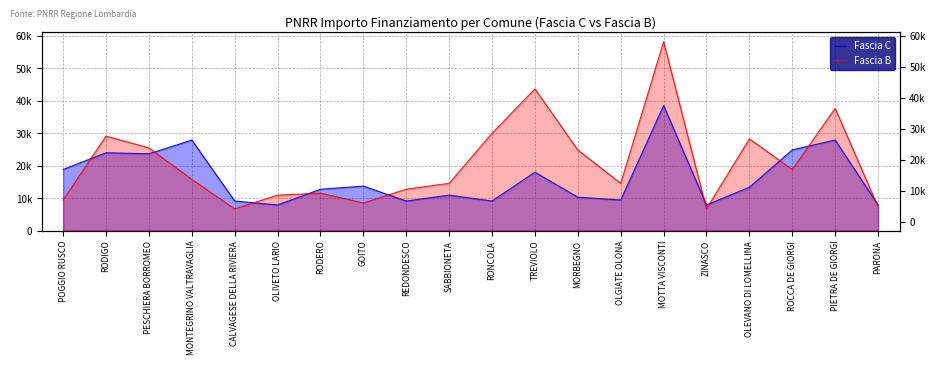

Reading left to right, transcribe all the data shown in this chart.

Fascia C: 18854	23996	23673	27922	9105	7891	12747	13712	9105	10926	9105	17997	10284	9427	38565	7891	13354	24887	27922	7891
Fascia B: 9427	29136	25494	15782	6677	10926	11533	8498	12747	14568	29995	43707	24853	14568	58272	6677	28281	18817	37708	7284